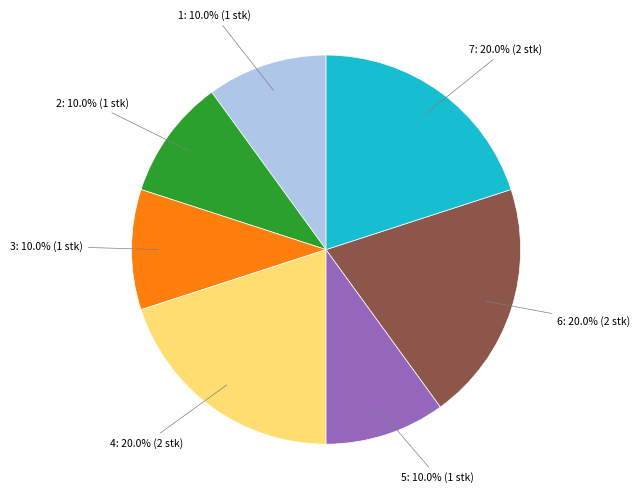

Is there any slice that represents more than half of the pie?

No